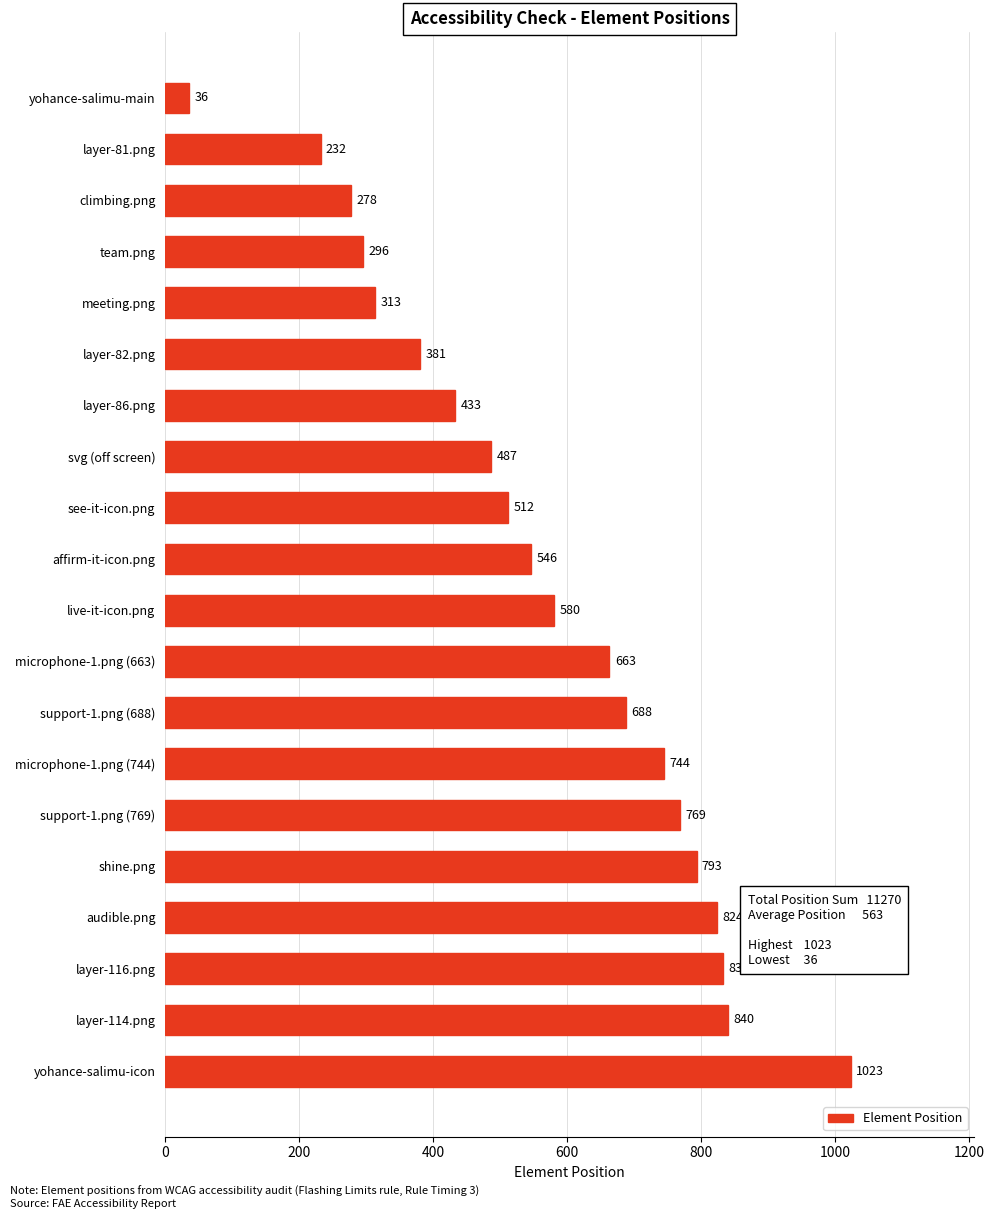

What is the change in value from yohance-salimu-icon to layer-82.png?

-642